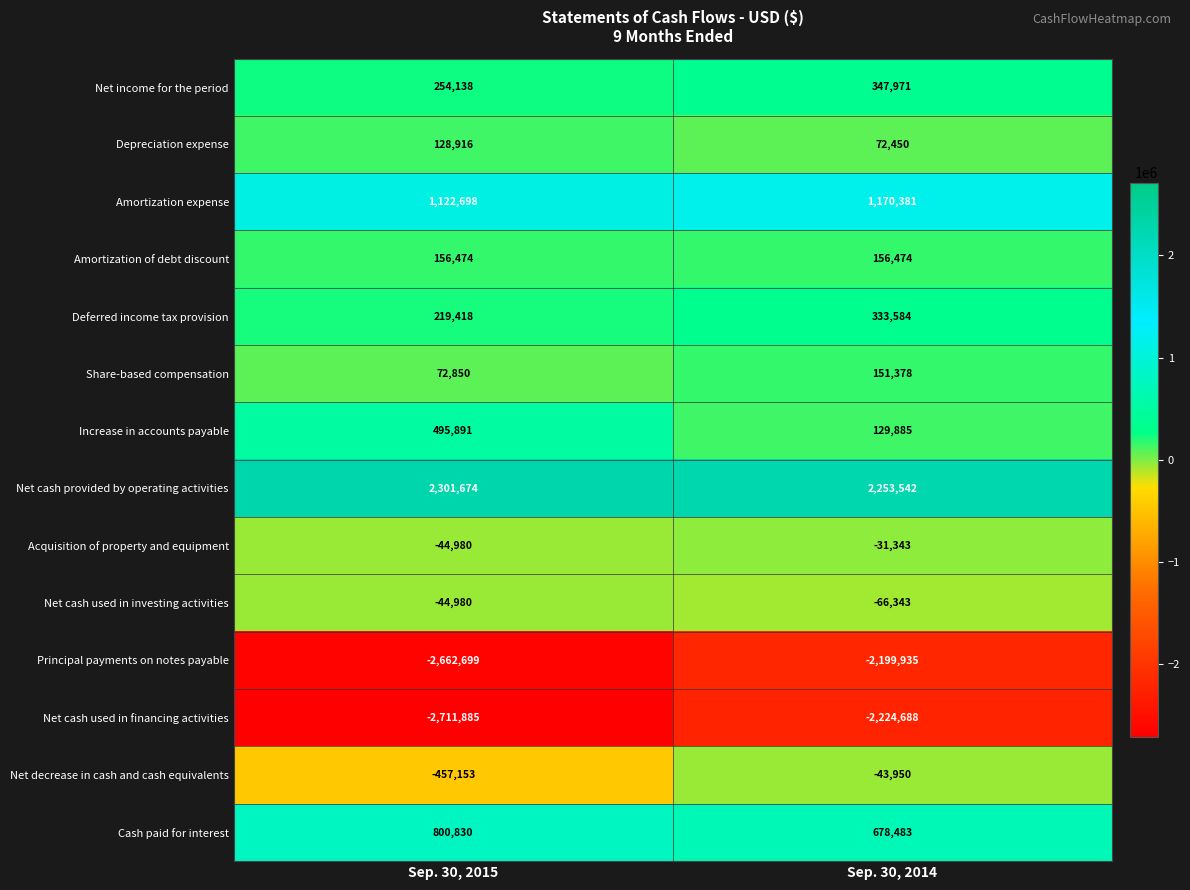

Is it true that Net cash provided by operating activities equals 2253542 at Sep. 30, 2014?

True